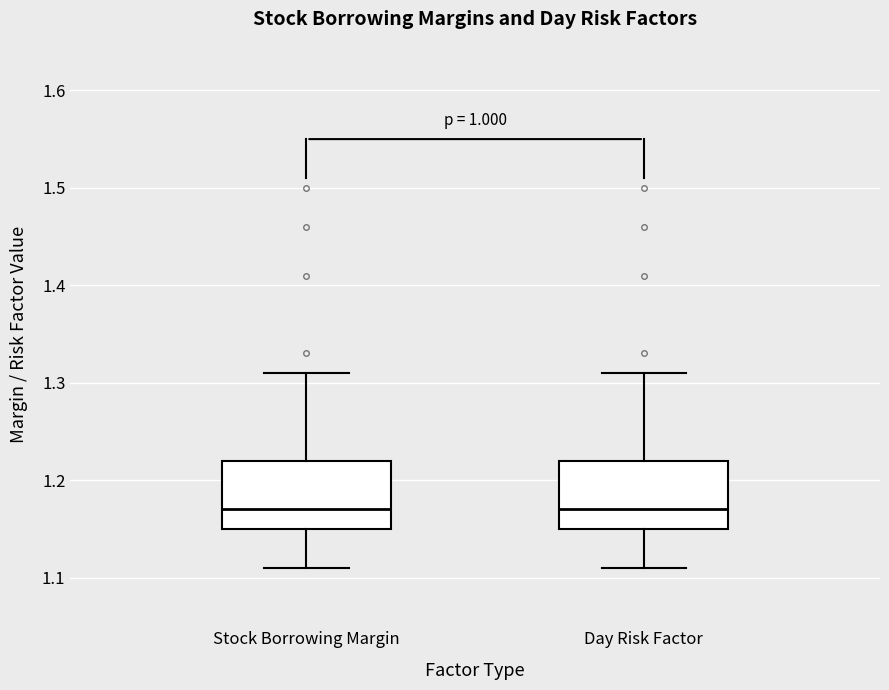

Reading left to right, transcribe this box plot: for each box, give where its median line is, the range the box spans, and where its two whiskers end, as read against the y-axis. The values are not printed on the chart, so give them approximately, as read against the axis.

Stock Borrowing Margin: median 1.17, box 1.15 to 1.22, whiskers 1.11 to 1.31
Day Risk Factor: median 1.17, box 1.15 to 1.22, whiskers 1.11 to 1.31